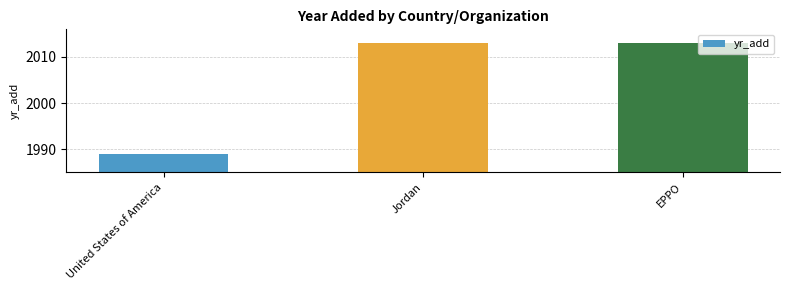

Read the value at EPPO.

2013